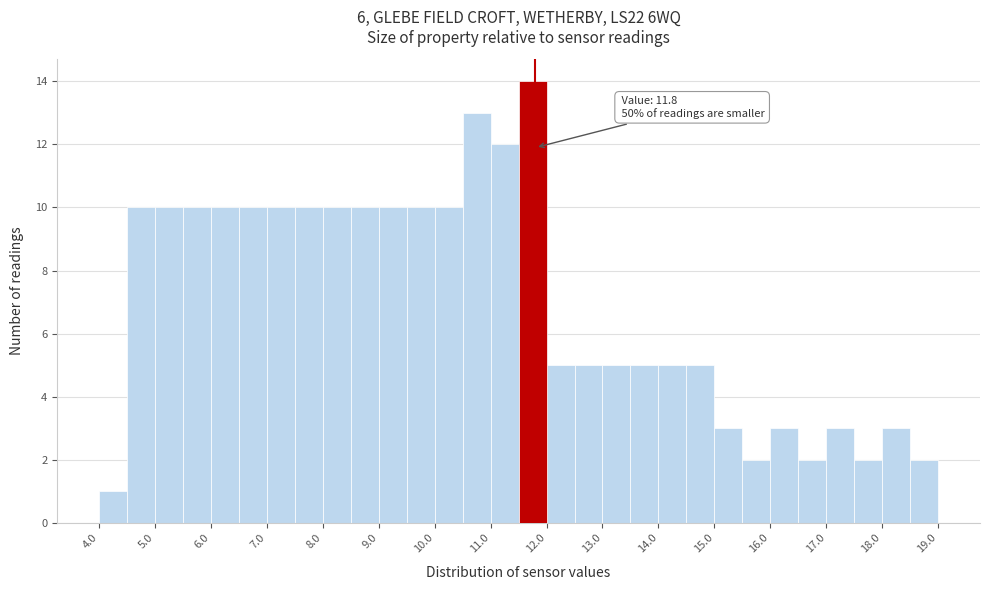

Over which range of the x-axis is the bar tallest?

11.5 to 12.0